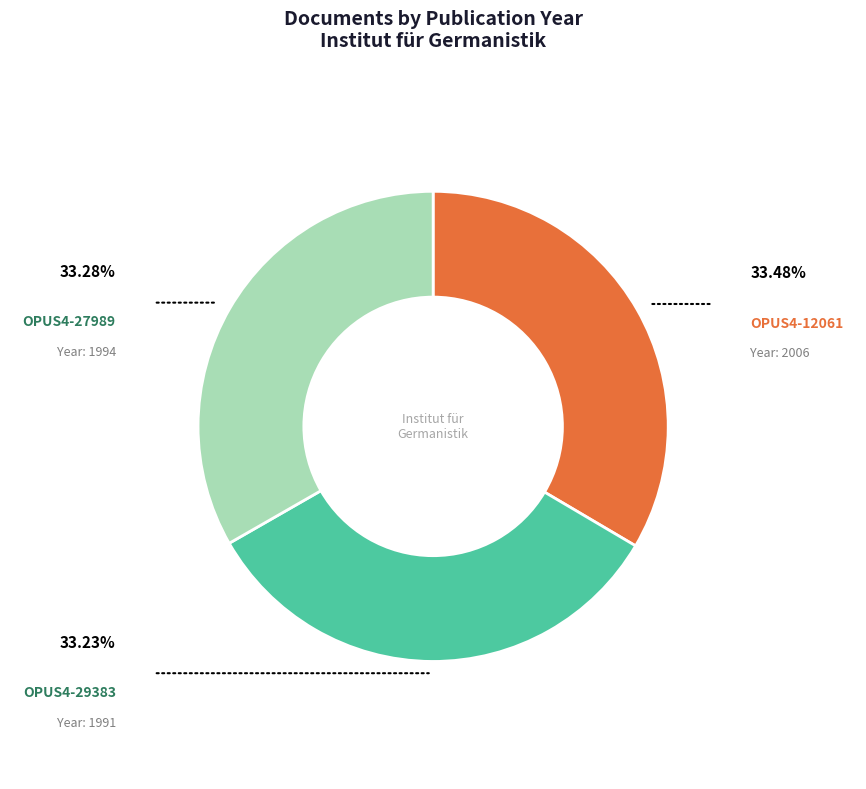

How many segments does this pie chart have?

3